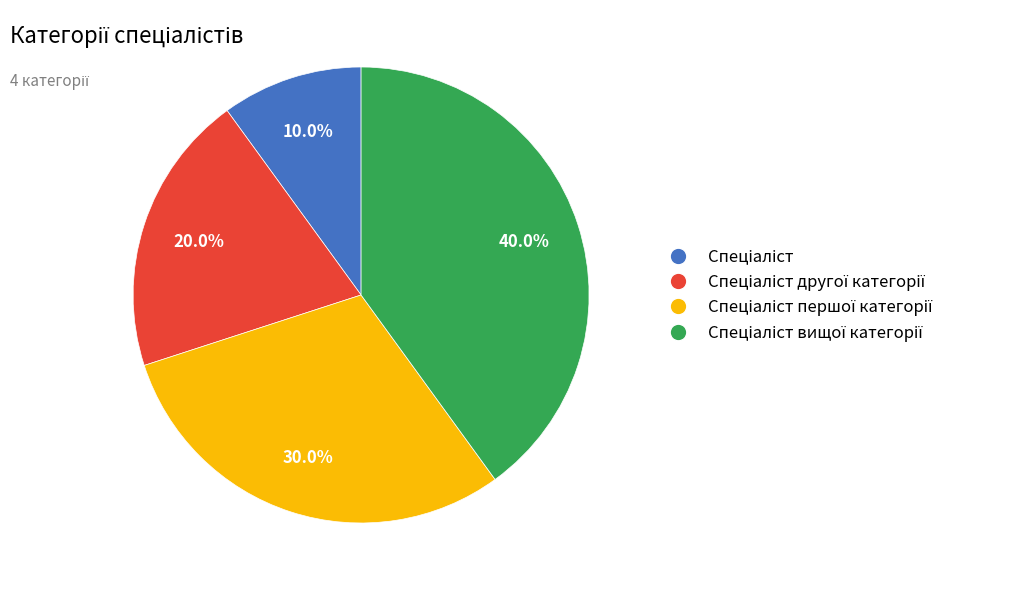

Does any single category account for the majority?

No